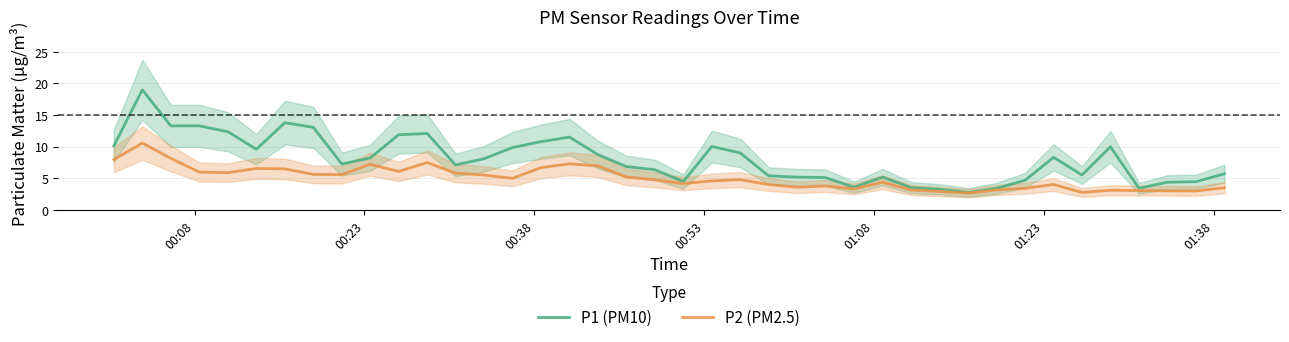

True or false: P2 (PM2.5) and P1 (PM10) cross at least once.

False